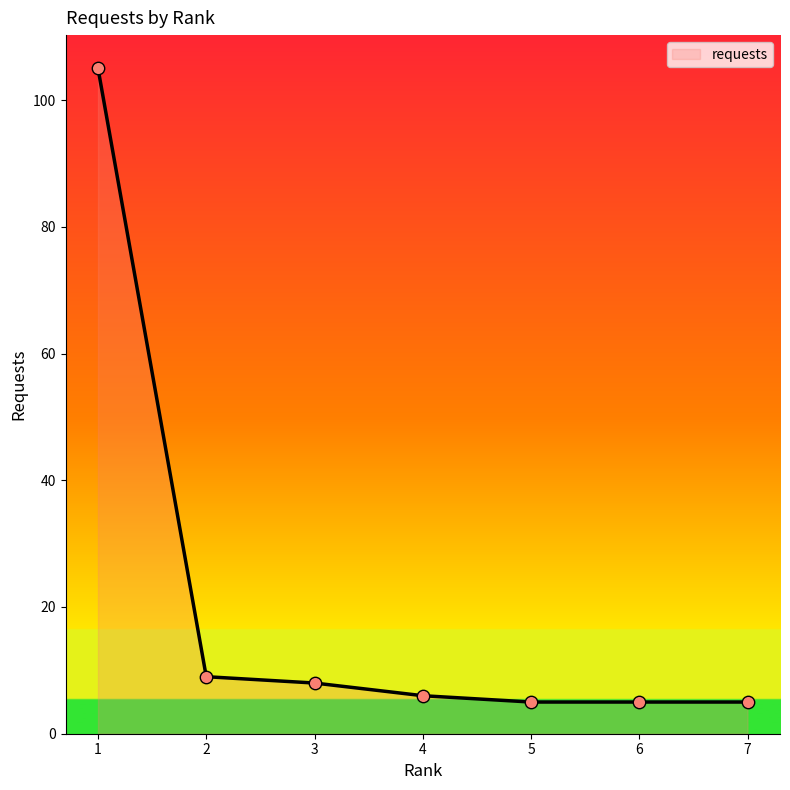

Approximately how many times larger is the value at 1 compared to 2?

11.7